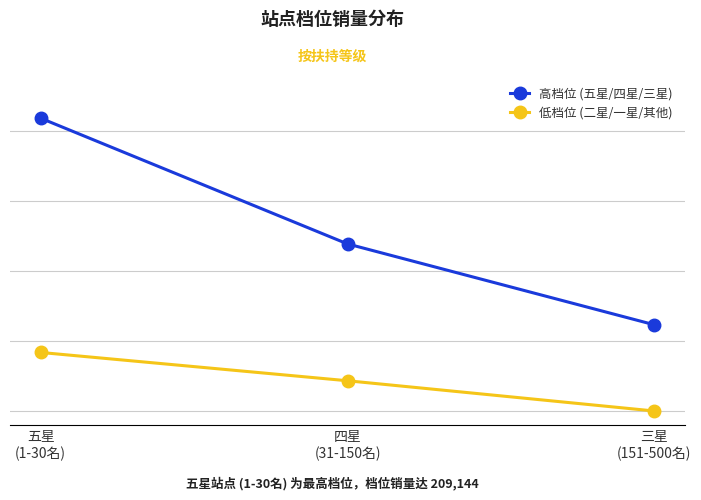

What are all the series names shown in the legend?

高档位 (五星/四星/三星), 低档位 (二星/一星/其他)